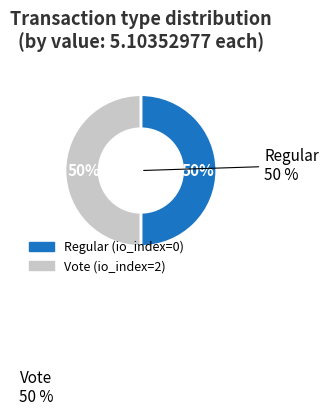

Rank the categories by value from highest to lowest.

Vote, Regular